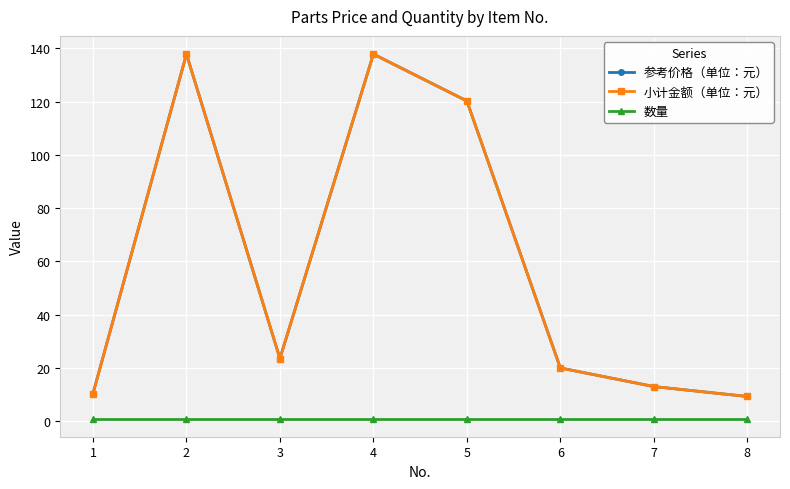

What is the lowest value of the 参考价格（单位：元） series?

9.3